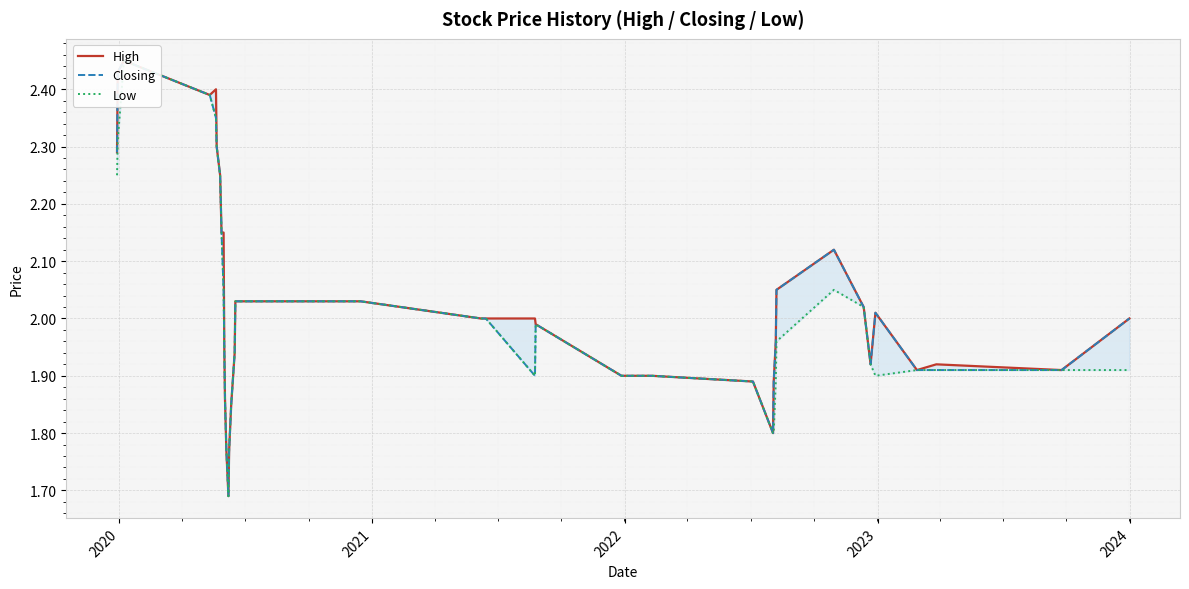

True or false: High has more than 2 points higher than both neighbors.

True